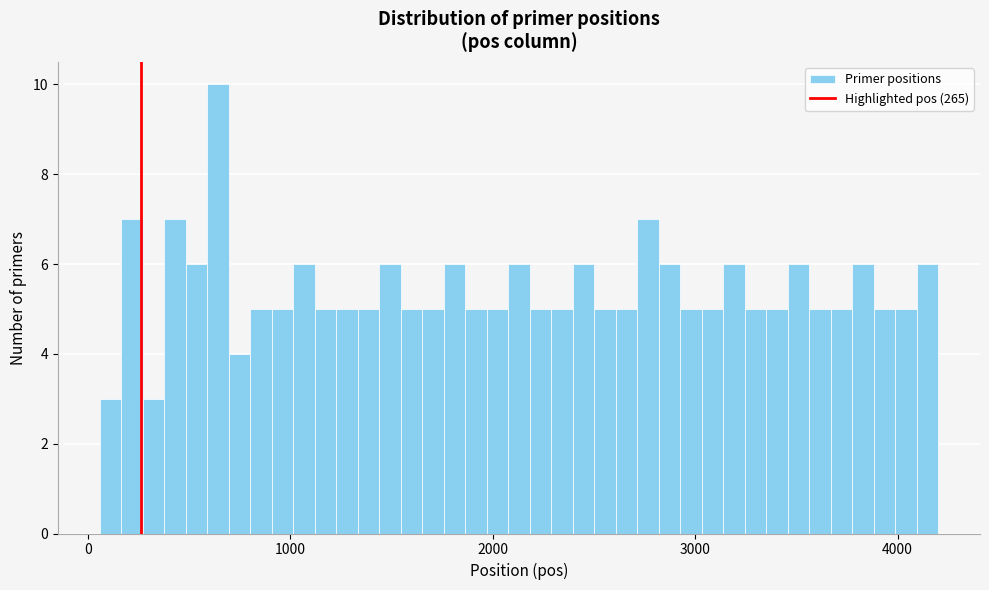

Read against the x-axis, roughly where is the centre of the tallest bar?

600